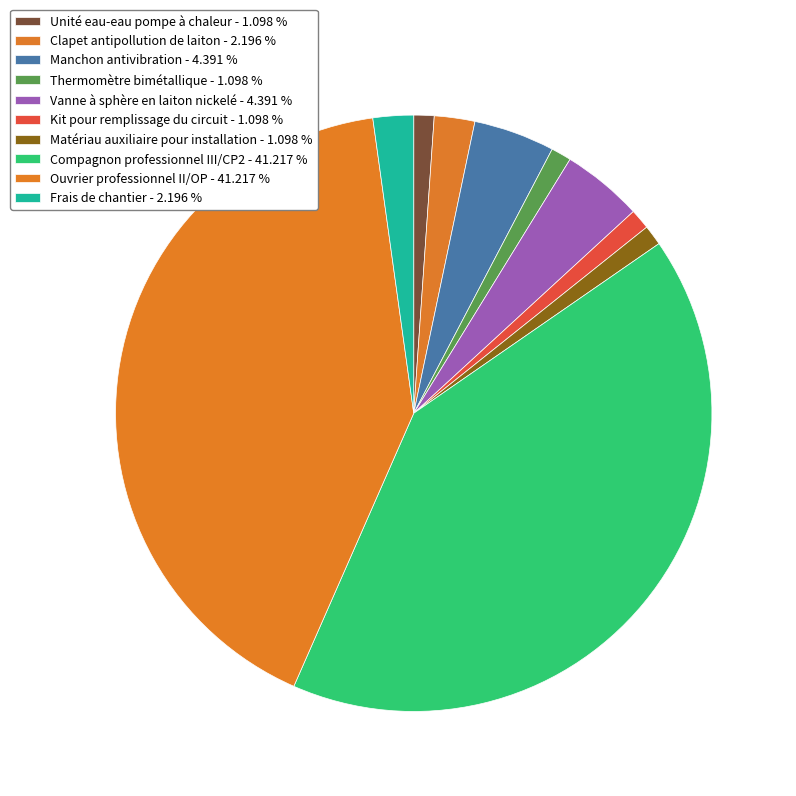

To the nearest percent, what is the difference between the largest and smallest slice percentages?

40%